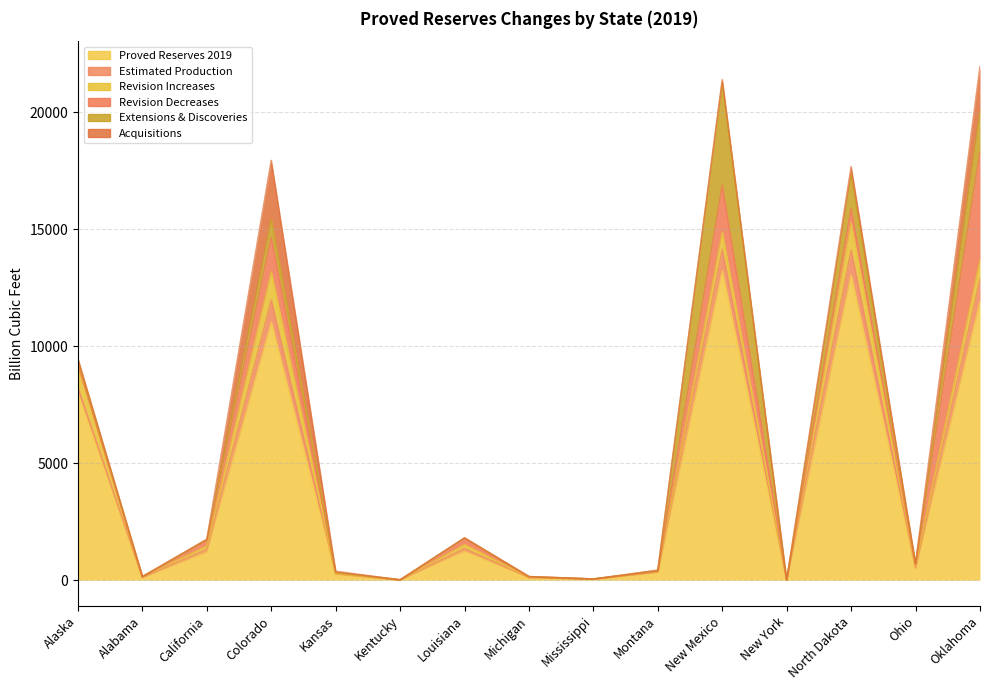

Between California and New Mexico, which series saw the biggest shift?

Proved Reserves 2019